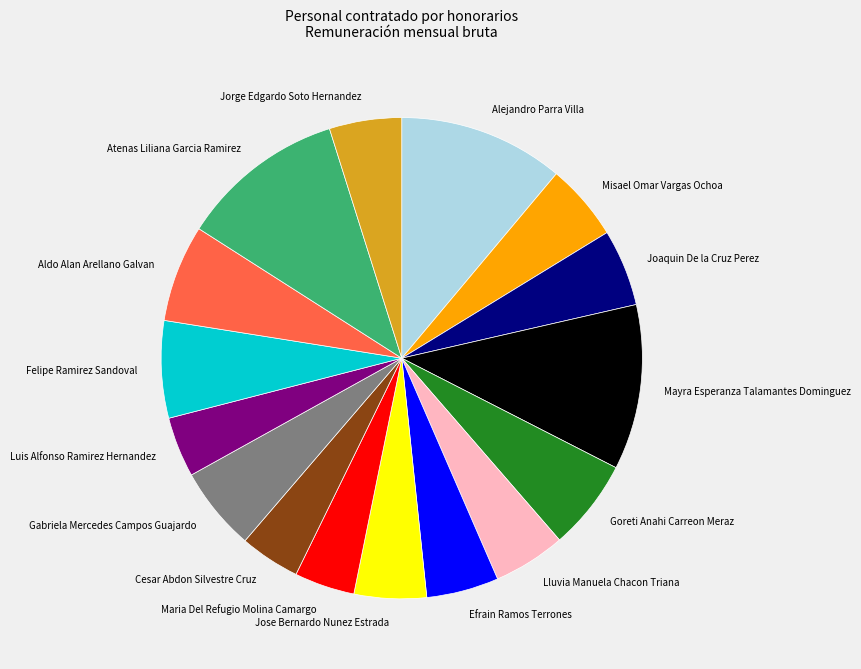

Is there any slice that represents more than half of the pie?

No